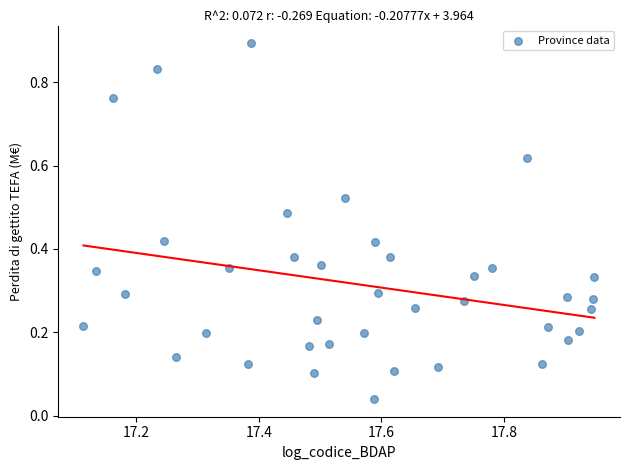

What is the range of Y values (max minus min)?

0.9